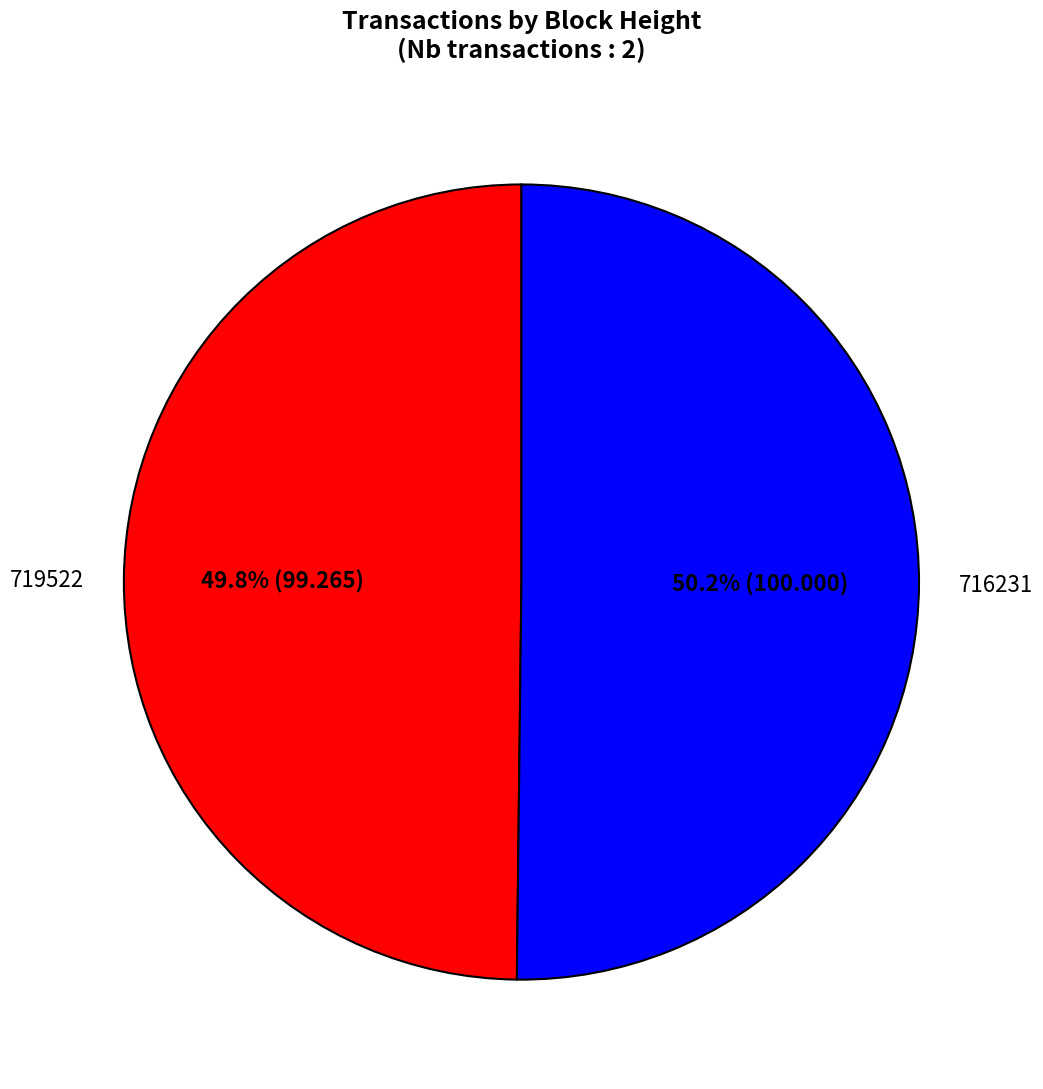

Does any single category account for the majority?

Yes